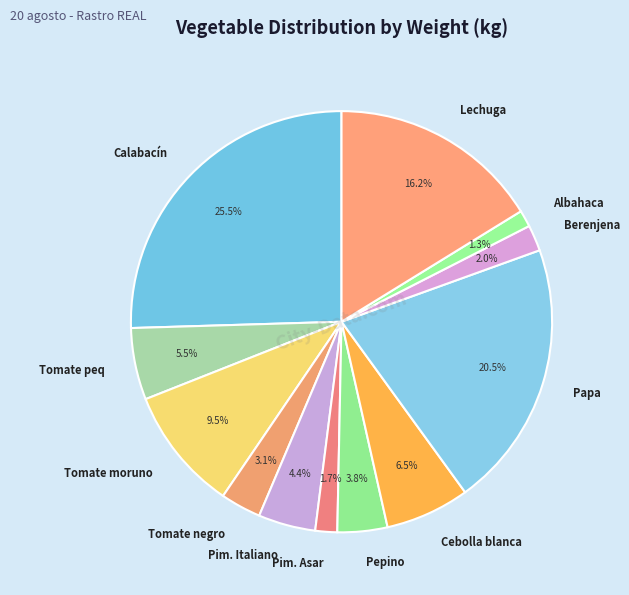

What is the largest slice in the pie chart?

Calabacín